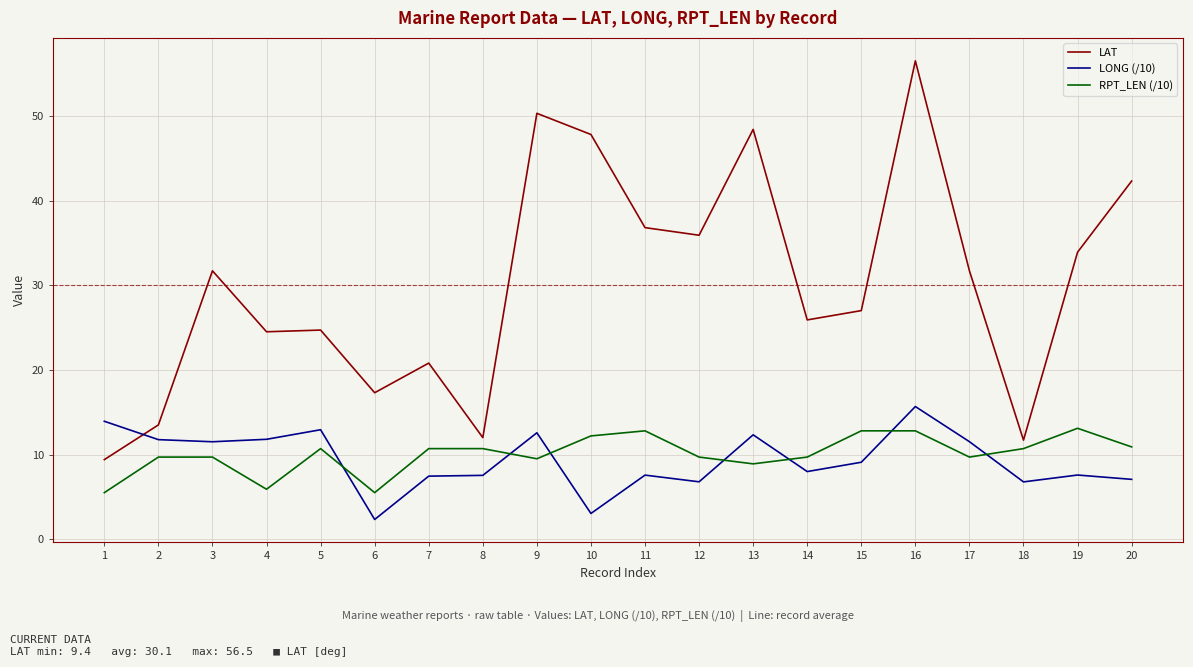

What is the lowest value of the RPT_LEN (/10) series?

5.5